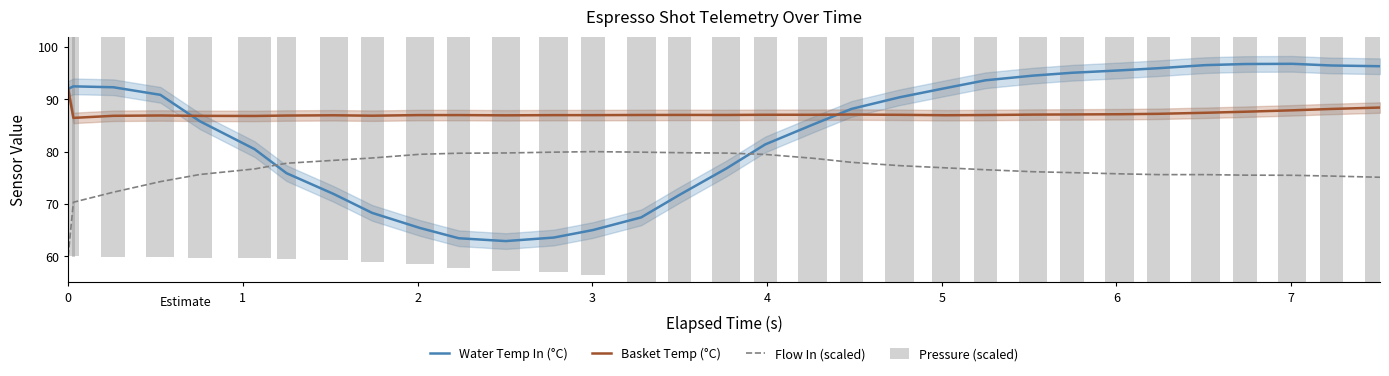

Reading left to right, what are all the values shown in this chart?

Water Temp In (°C): 92.0	92.5	92.3	90.9	85.8	80.5	75.9	71.9	68.3	65.4	63.4	62.9	63.6	65.0	67.4	71.7	76.8	81.4	85.2	88.2	90.4	92.2	93.6	94.5	95.1	95.5	96.0	96.5	96.8	96.8	96.5	96.3
Basket Temp (°C): 92.0	86.5	86.8	86.9	86.8	86.8	86.9	87.0	86.9	87.0	87.0	86.9	87.0	87.0	87.0	87.0	87.0	87.0	87.0	87.1	87.0	87.0	87.0	87.1	87.1	87.2	87.2	87.4	87.6	87.9	88.2	88.4
Flow In (scaled): 60.0	70.3	72.2	74.3	75.6	76.7	77.8	78.3	78.8	79.5	79.7	79.7	79.9	80.0	79.9	79.8	79.7	79.5	78.7	78.0	77.3	76.9	76.5	76.2	76.0	75.8	75.6	75.6	75.5	75.5	75.3	75.1
Pressure (scaled): 60.0	60.1	60.1	60.2	60.3	60.4	60.5	60.6	61.1	61.5	62.3	62.8	63.0	63.6	66.1	68.1	70.2	72.1	74.3	72.9	72.2	72.7	72.9	73.0	72.4	71.9	71.6	71.8	72.3	73.3	74.3	76.0